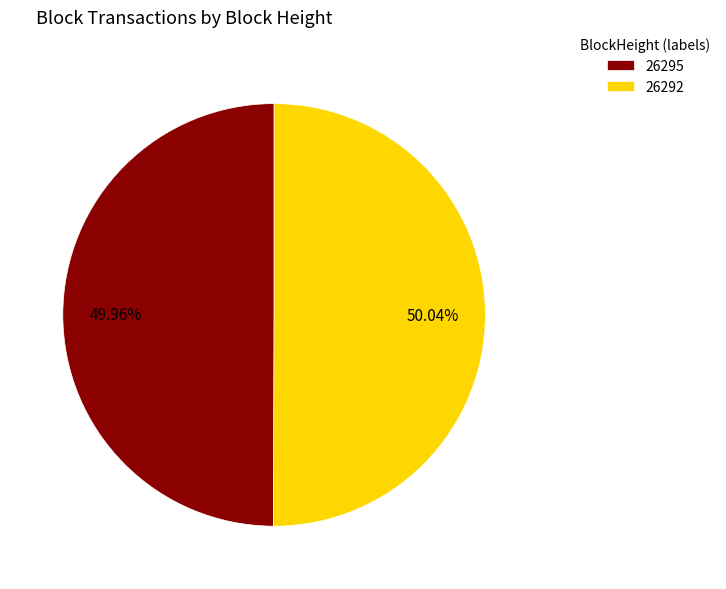

Is there any slice that represents more than half of the pie?

Yes